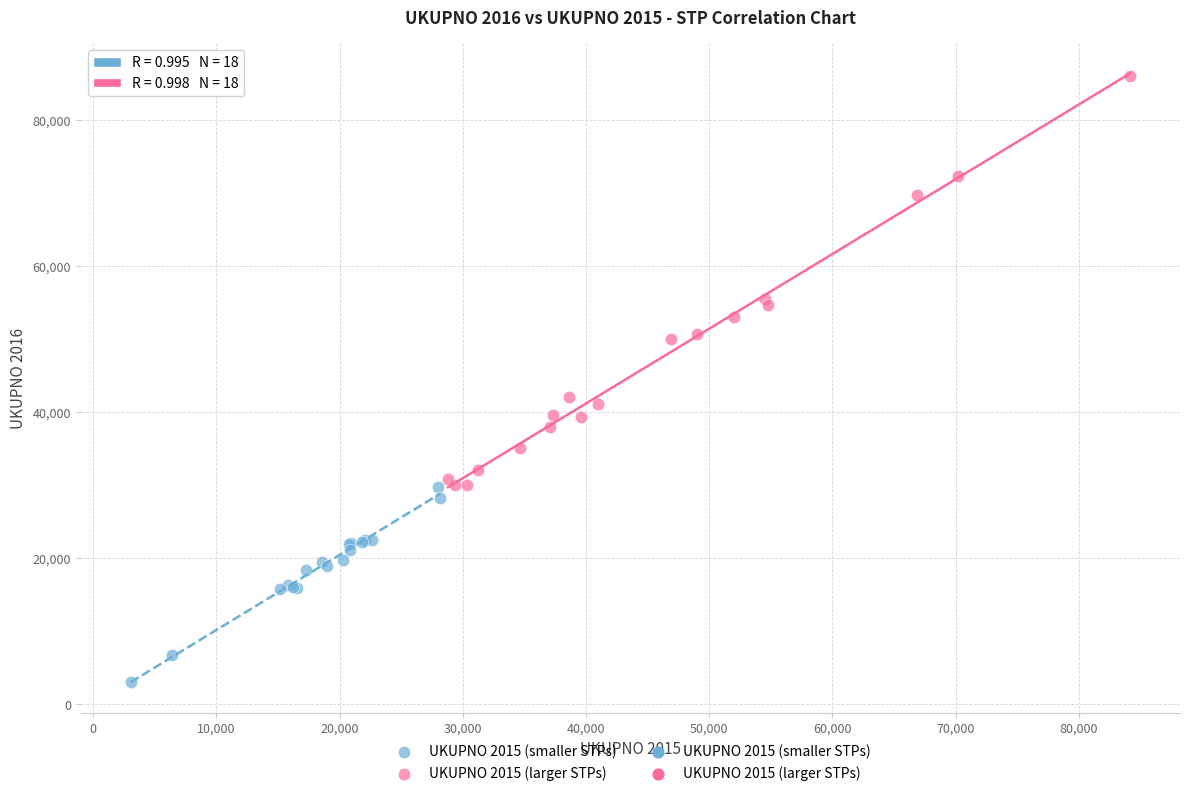

Which series reaches the minimum Y coordinate?

UKUPNO 2015 (smaller STPs)